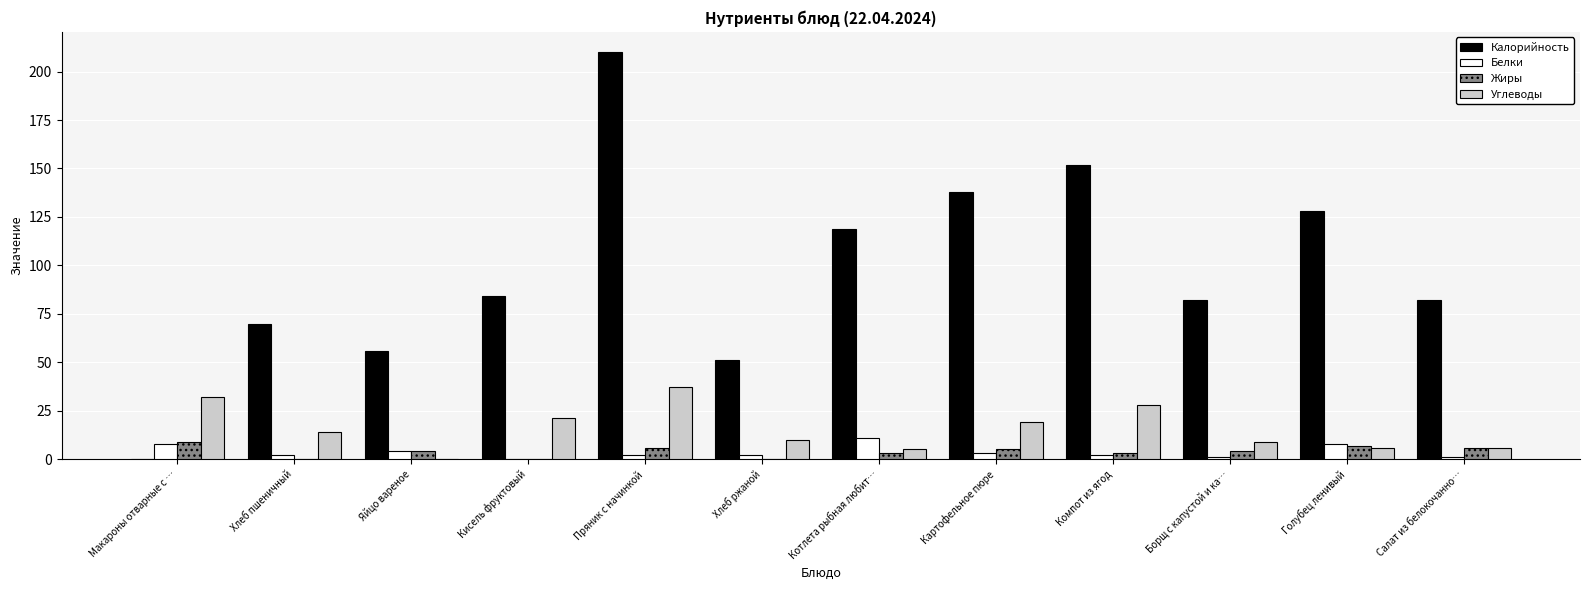

Reading left to right, extract all data points from this chart.

Калорийность: Макароны отварные с …=0	Хлеб пшеничный=70	Яйцо вареное=56	Кисель фруктовый=84	Пряник с начинкой=210	Хлеб ржаной=51	Котлета рыбная любит…=119	Картофельное пюре=138	Компот из ягод=152	Борщ с капустой и ка…=82	Голубец ленивый=128	Салат из белокочанно…=82
Белки: Макароны отварные с …=8	Хлеб пшеничный=2	Яйцо вареное=4	Кисель фруктовый=0	Пряник с начинкой=2	Хлеб ржаной=2	Котлета рыбная любит…=11	Картофельное пюре=3	Компот из ягод=2	Борщ с капустой и ка…=1	Голубец ленивый=8	Салат из белокочанно…=1
Жиры: Макароны отварные с …=9	Хлеб пшеничный=0	Яйцо вареное=4	Кисель фруктовый=0	Пряник с начинкой=6	Хлеб ржаной=0	Котлета рыбная любит…=3	Картофельное пюре=5	Компот из ягод=3	Борщ с капустой и ка…=4	Голубец ленивый=7	Салат из белокочанно…=6
Углеводы: Макароны отварные с …=32	Хлеб пшеничный=14	Яйцо вареное=0	Кисель фруктовый=21	Пряник с начинкой=37	Хлеб ржаной=10	Котлета рыбная любит…=5	Картофельное пюре=19	Компот из ягод=28	Борщ с капустой и ка…=9	Голубец ленивый=6	Салат из белокочанно…=6